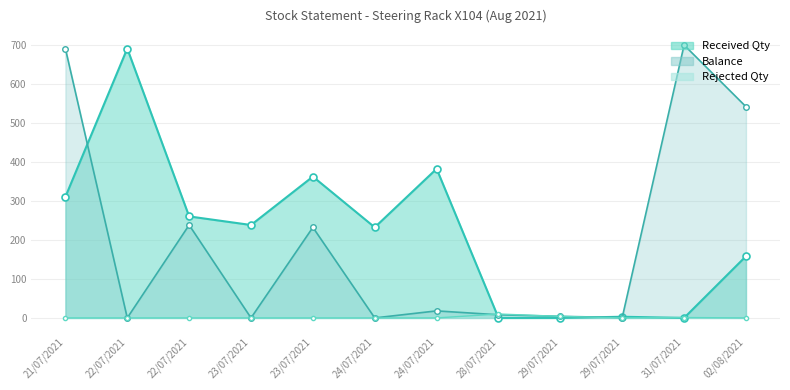

Which series has the widest spread of values?

Balance